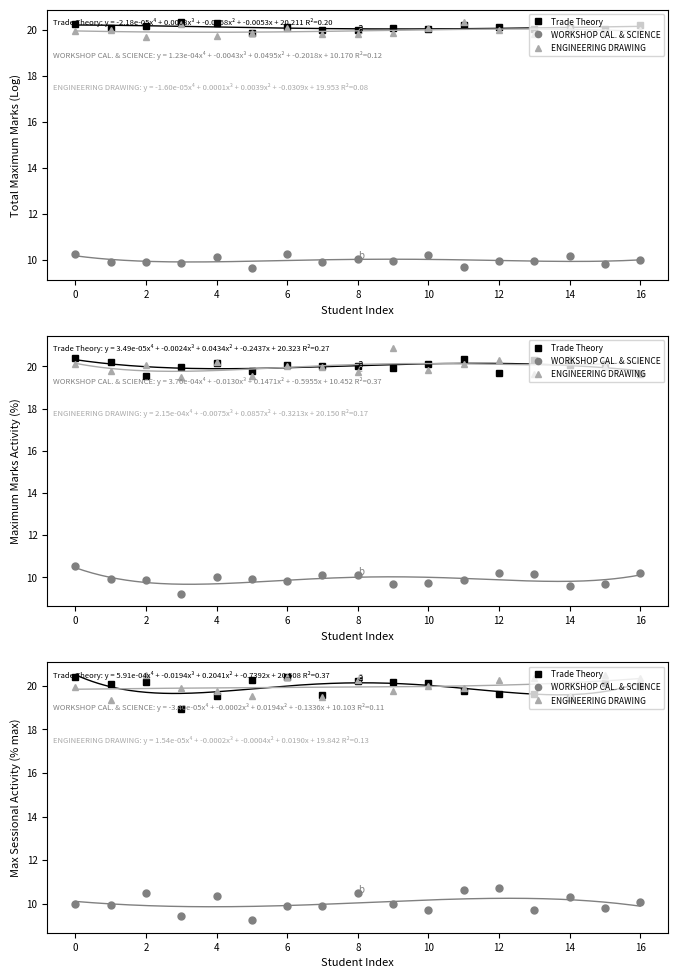

How many interior local peaks does the WORKSHOP CAL. & SCIENCE series have?

6